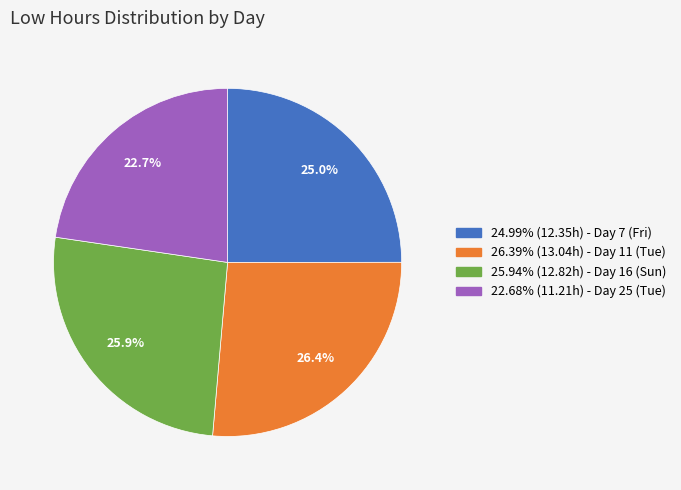

Is there a majority slice in this chart?

No